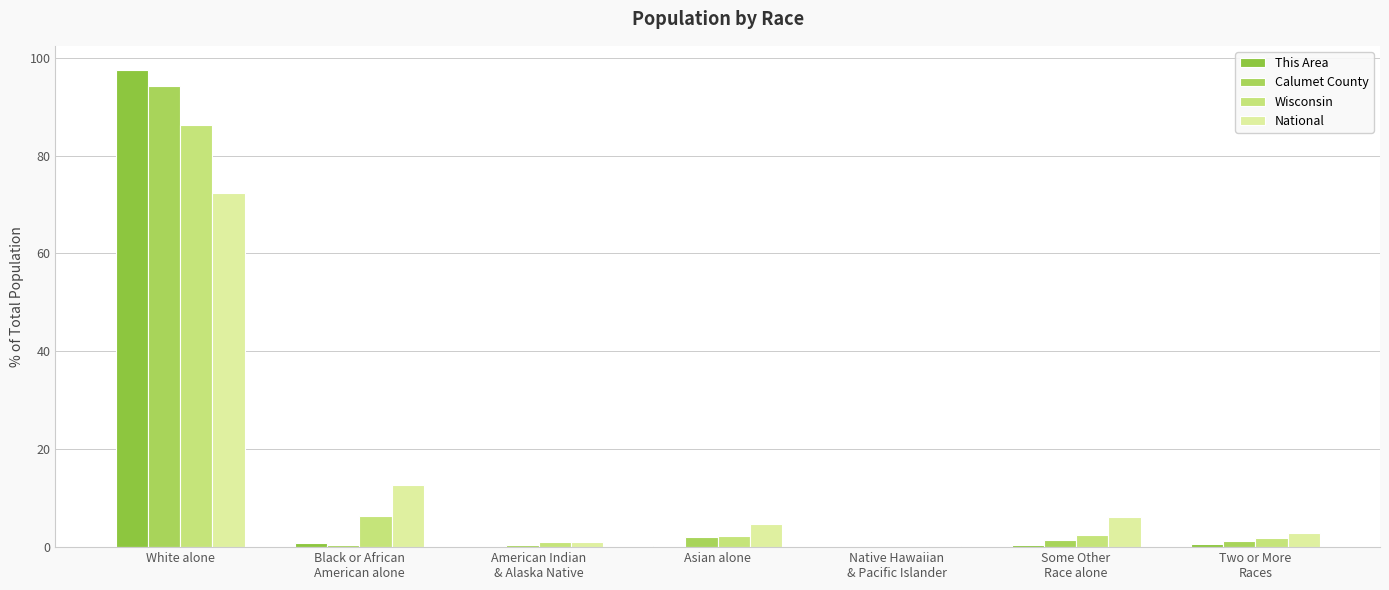

Are the bars grouped side by side (vs. stacked)?

Yes